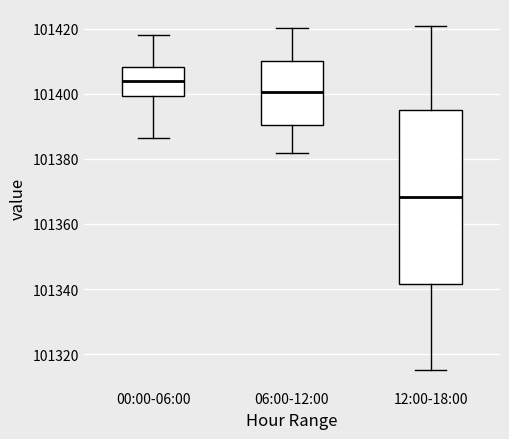

Where is the upper edge of the box for 00:00-06:00 on the y-axis? The values are not printed on the chart, so give them approximately, as read against the axis.

101408